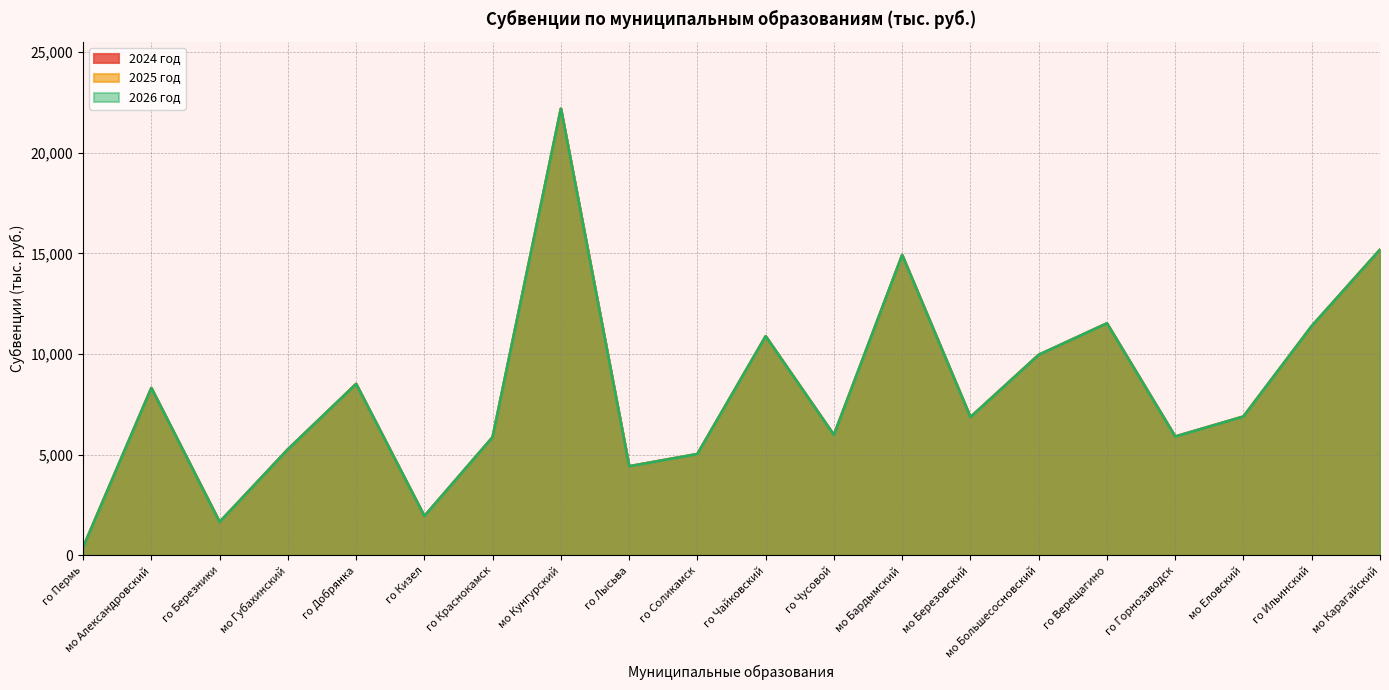

Between го Чайковский and го Чусовой, which series saw the biggest shift?

2024 год